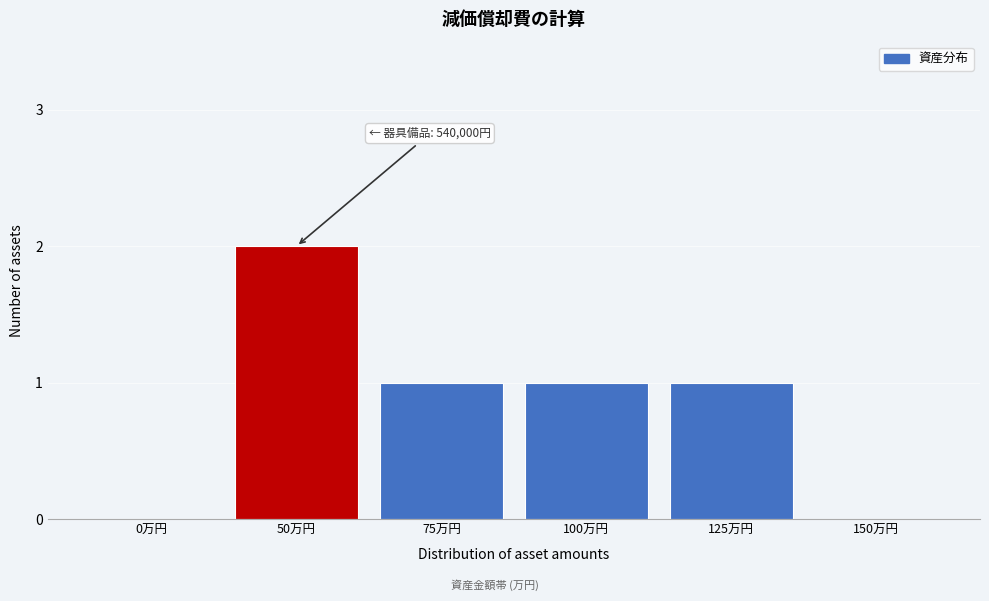

Reading left to right, extract all data points from this chart.

0万円=0	50万円=2	75万円=1	100万円=1	125万円=1	150万円=0